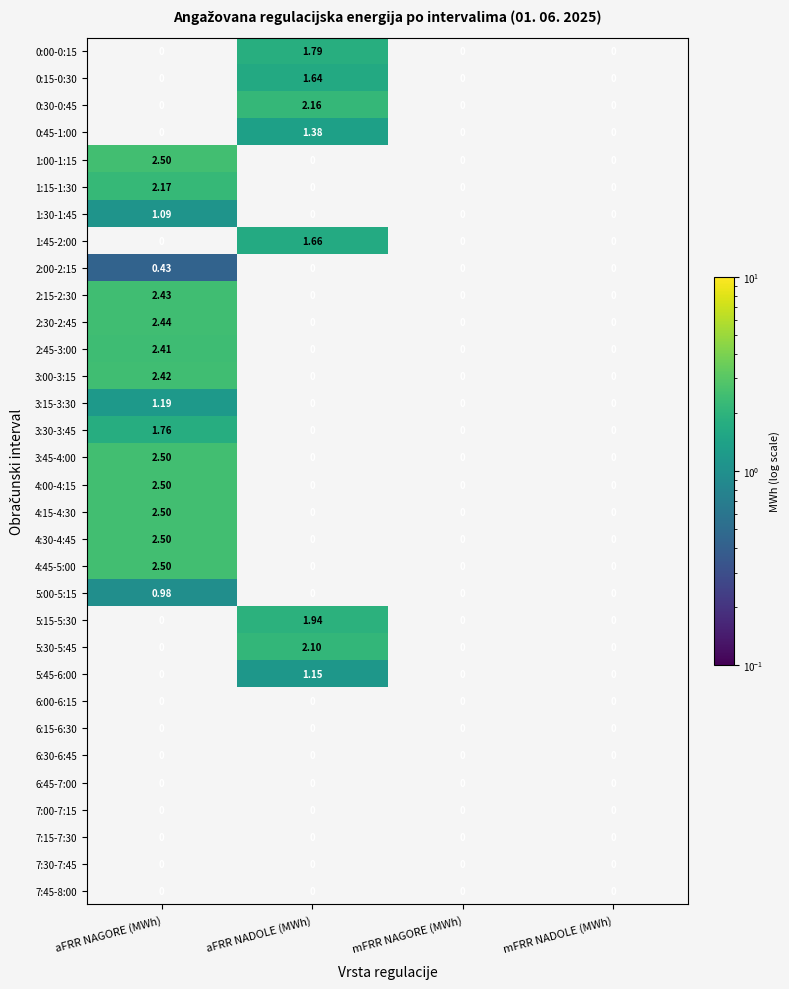

The 2:00-2:15 series shows 0.2 at aFRR NAGORE (MWh). True or false?

False